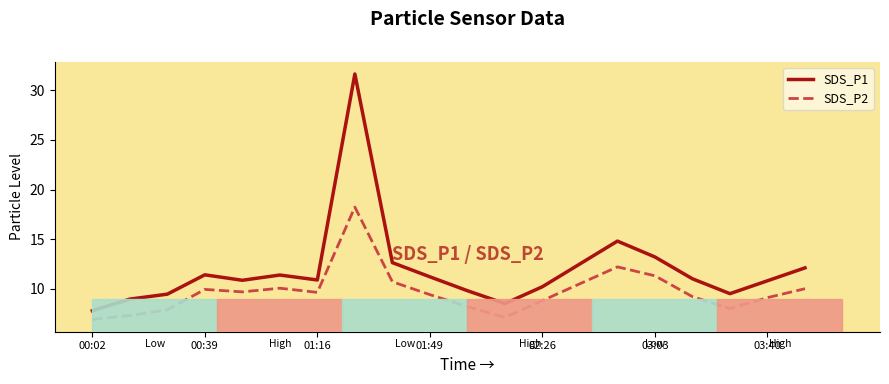

Which series has the largest total across all categories?

SDS_P1